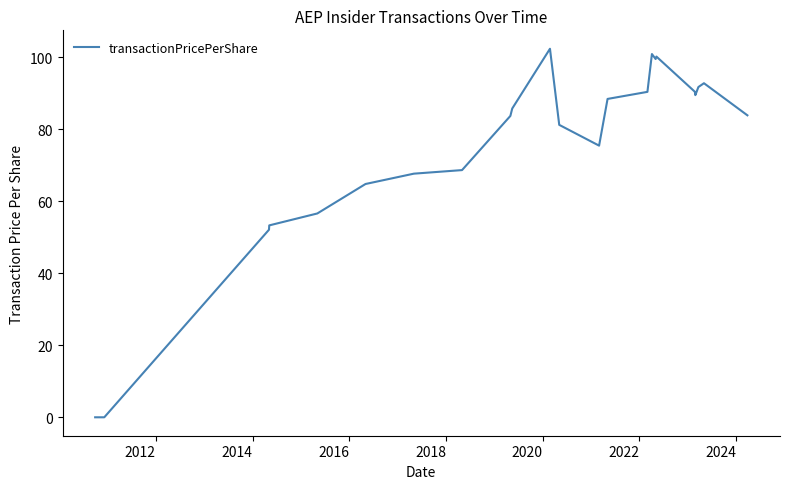

What is the maximum value shown in the chart?

102.3